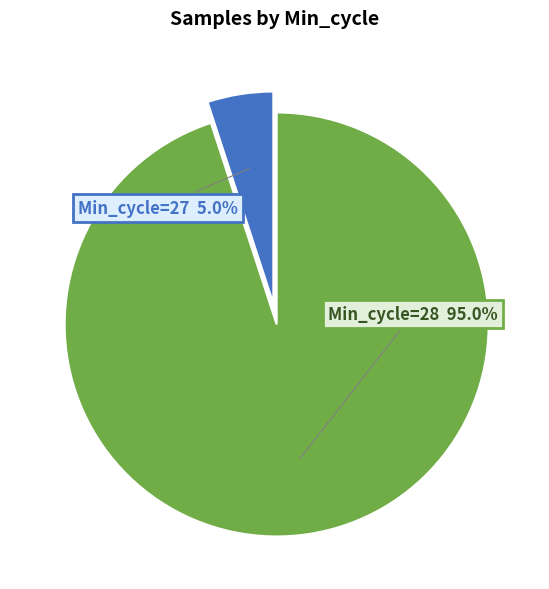

Does any single category account for the majority?

Yes